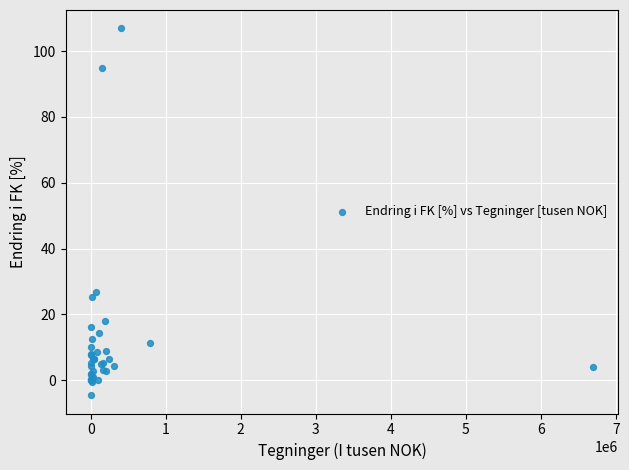

What Y value in the scatter plot is closest to 51?

26.8